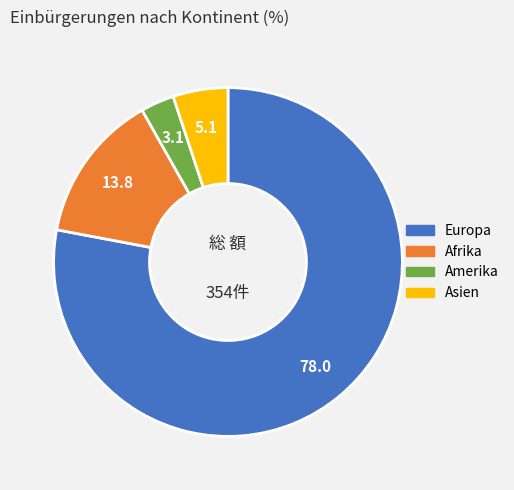

Is the sum of Europa and Asien greater than half?

Yes